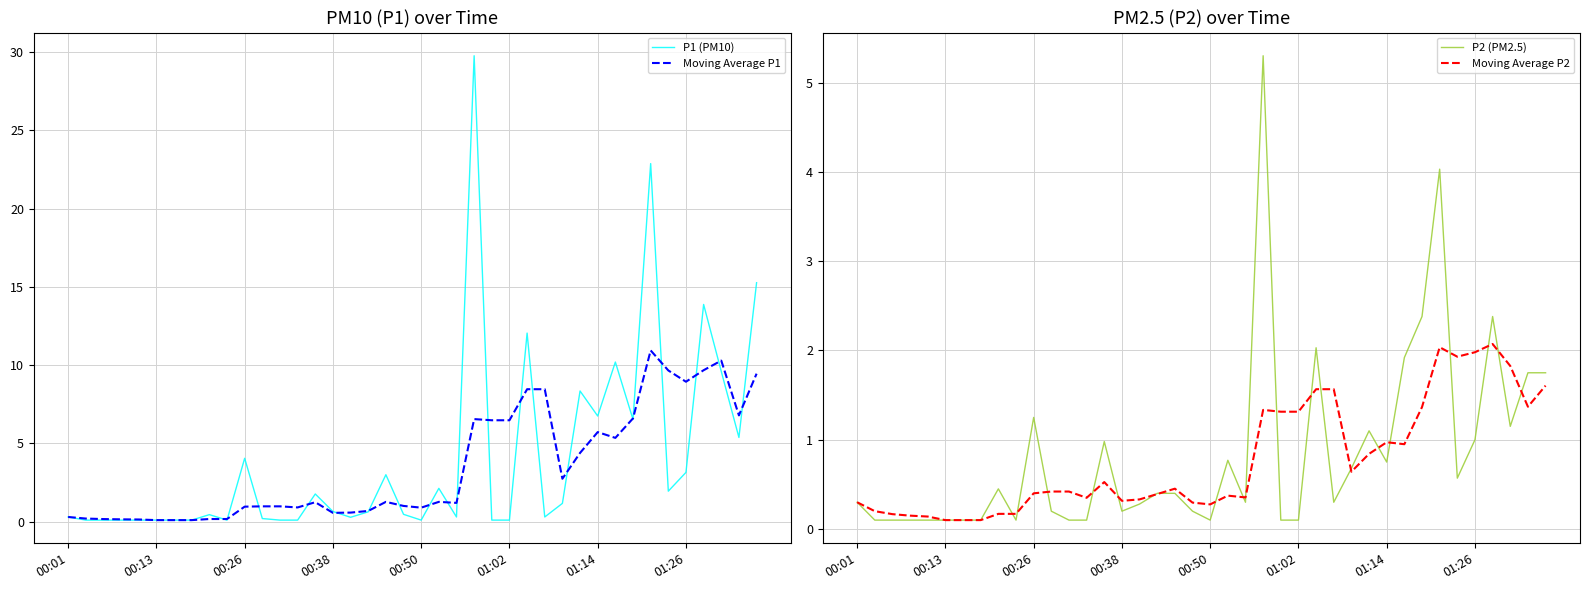

Which has a higher value, 15 or 18?

18